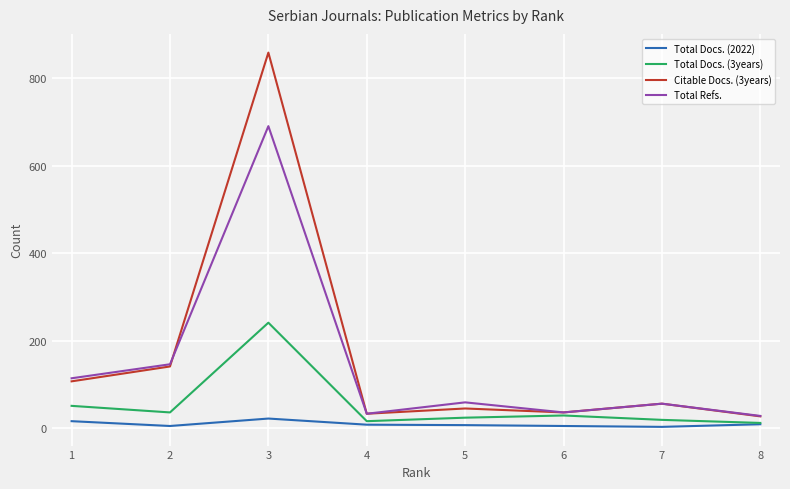

Which series has the largest range (max minus min)?

Citable Docs. (3years)